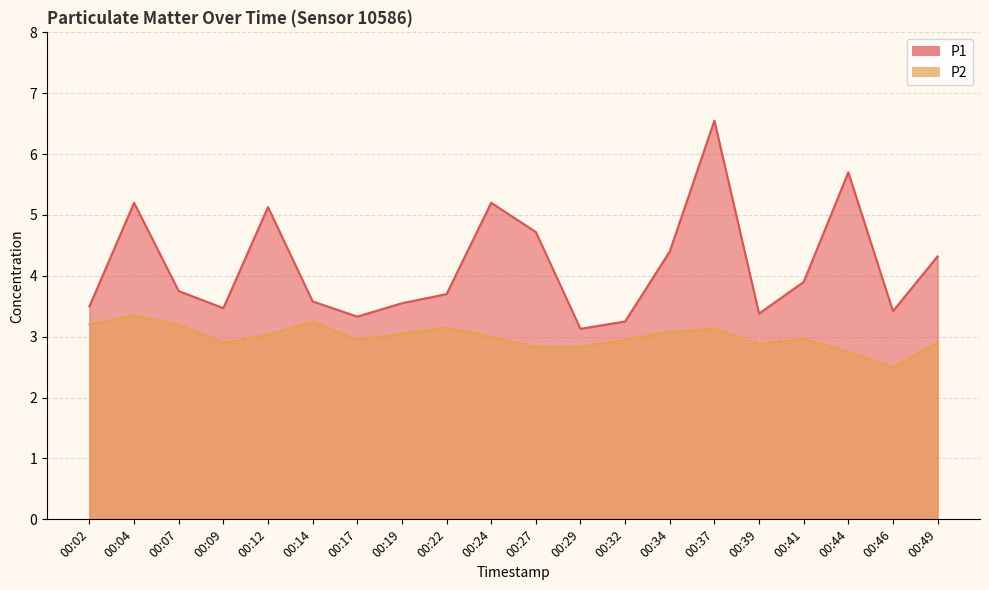

List the series in order of their overall mean, lowest first.

P2, P1